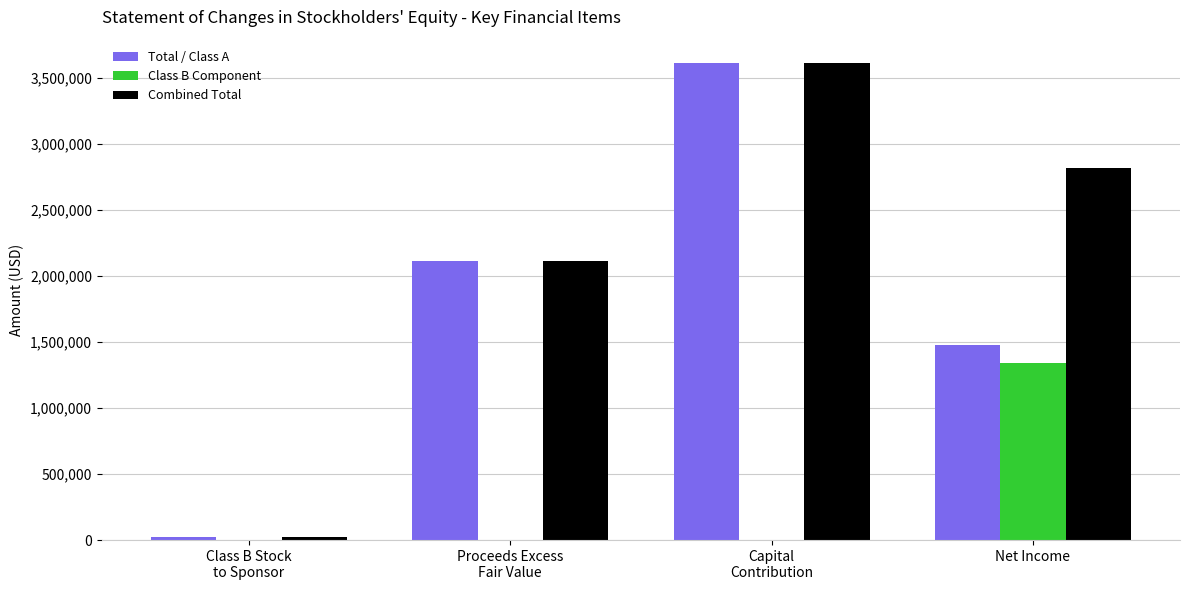

What is the maximum value for Combined Total?

3611201